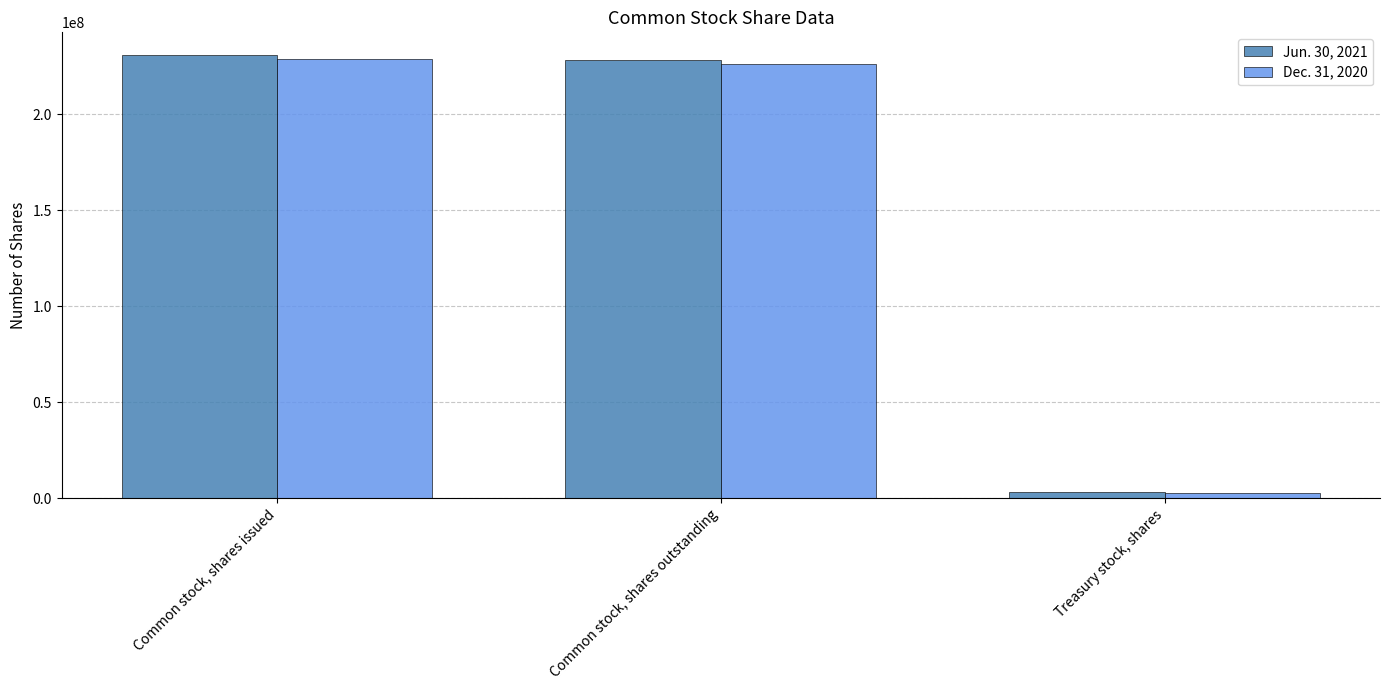

Count the number of data series in this chart.

2